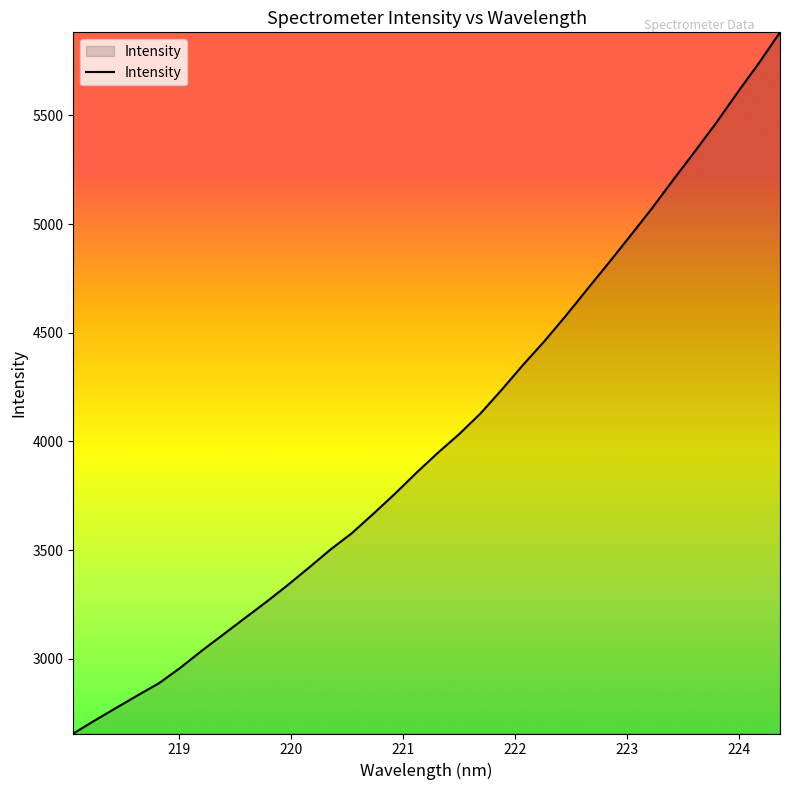

How many lines are shown in the chart?

1